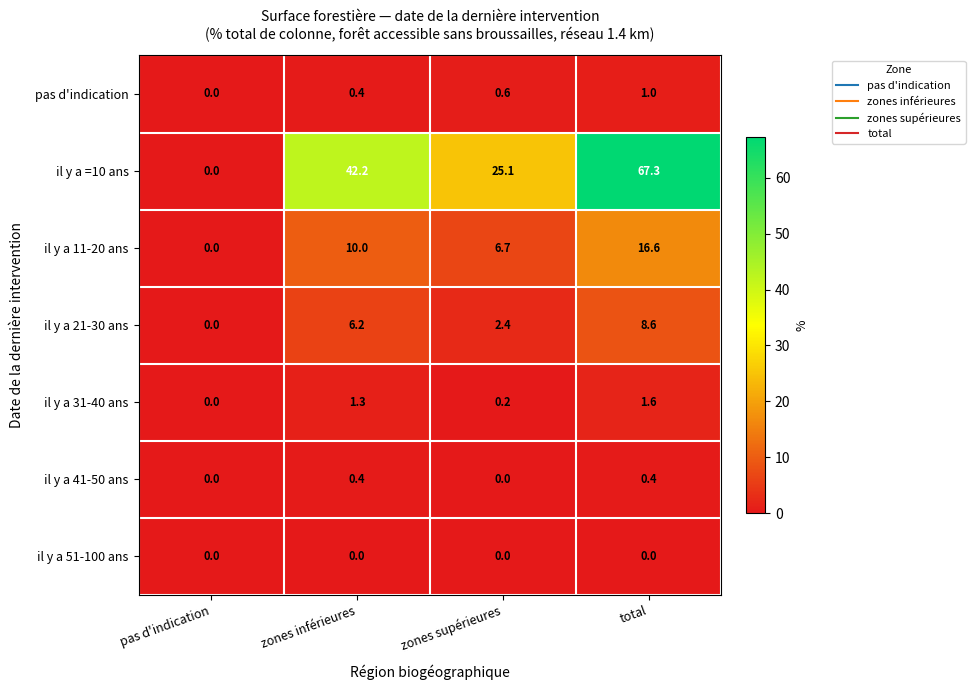

List the series in order of their peak value, highest first.

il y a =10 ans, il y a 11-20 ans, il y a 21-30 ans, il y a 31-40 ans, pas d'indication, il y a 41-50 ans, il y a 51-100 ans